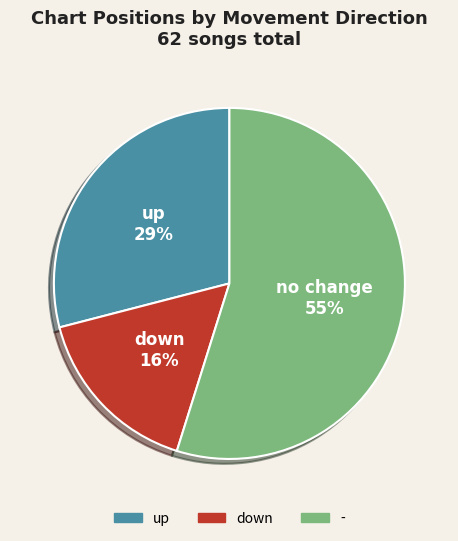

Rank the categories by value from lowest to highest.

down, up, -